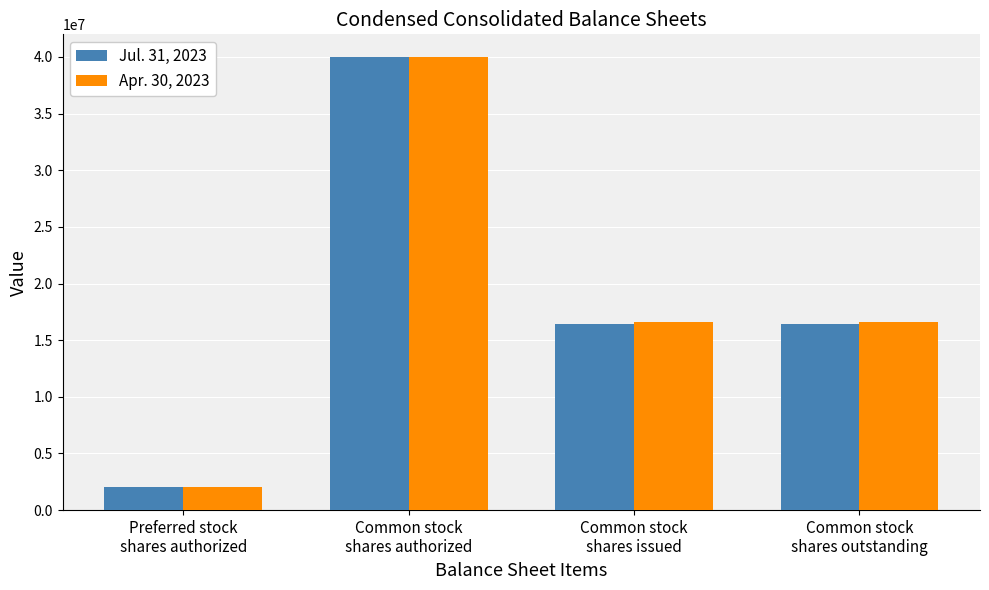

Rank the series by their average value, from highest to lowest.

Apr. 30, 2023, Jul. 31, 2023